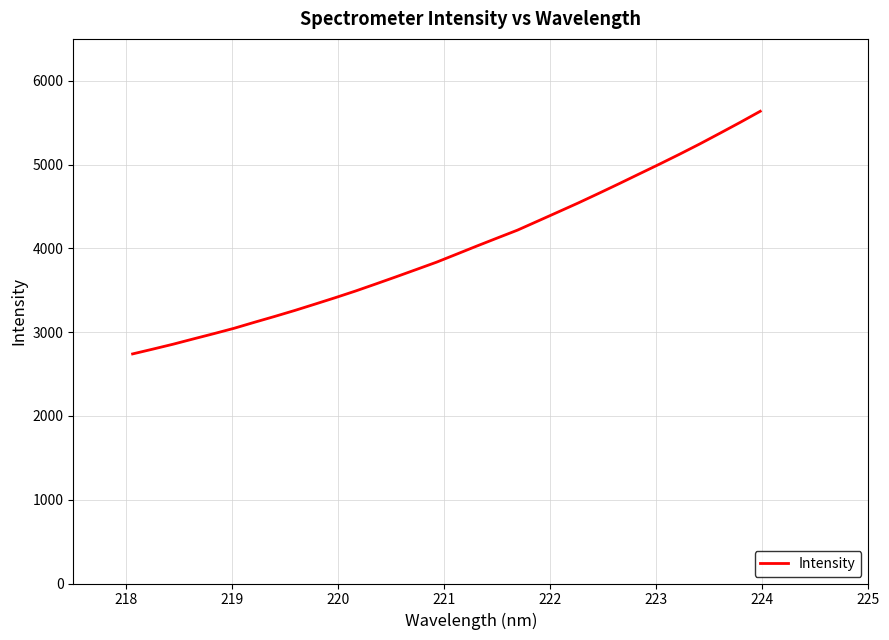

What is the smallest value displayed?

2740.1